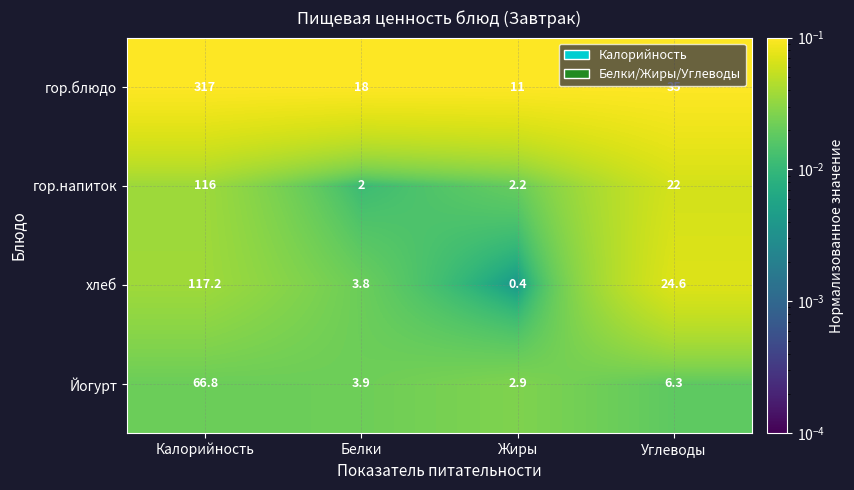

Rank the series by their maximum value, from highest to lowest.

гор.блюдо, хлеб, гор.напиток, Йогурт